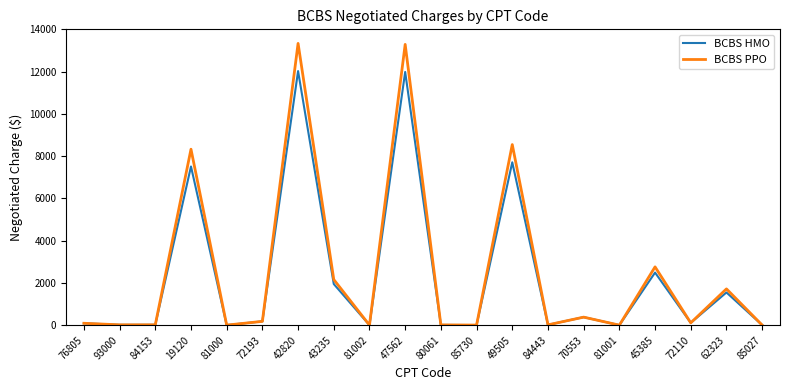

What is the total value across all series at 43235?

4110.4